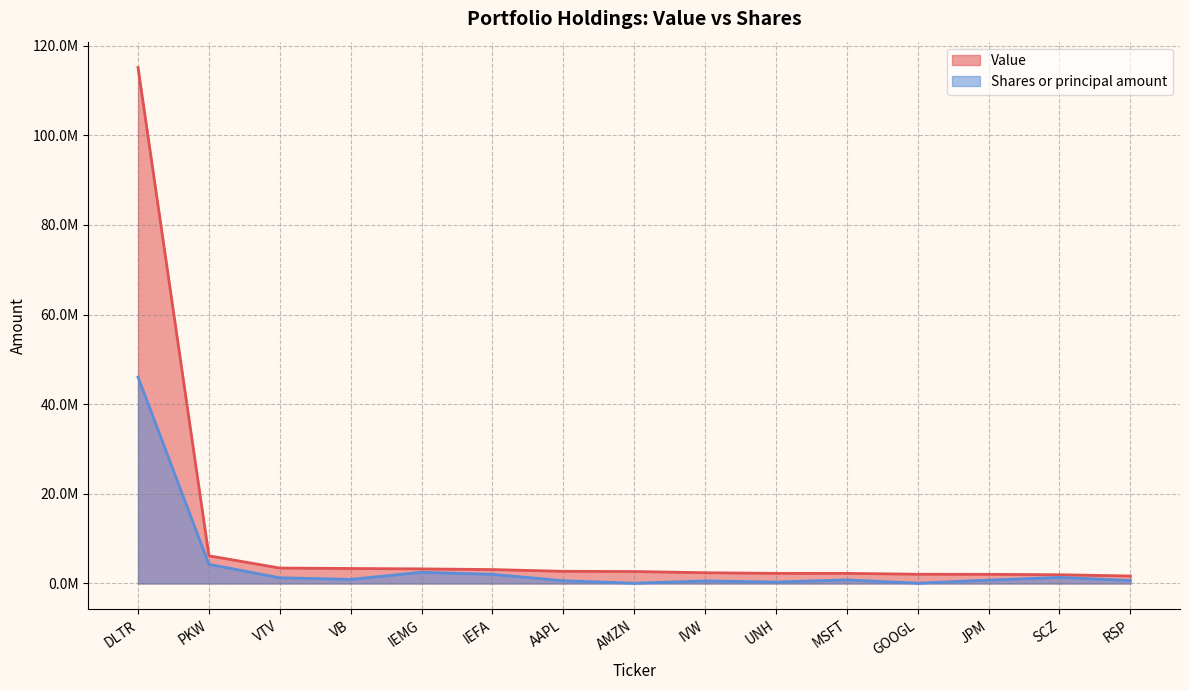

Where is Shares or principal amount nearest to the value 23057717?

PKW